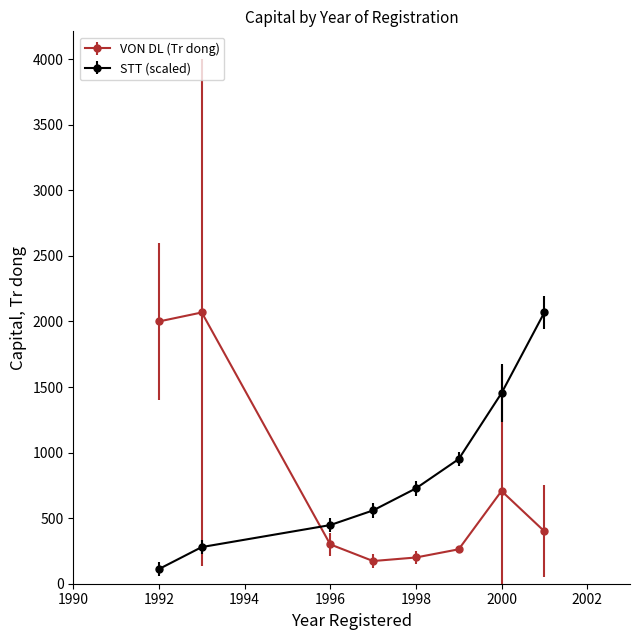

What is the minimum value shown in the chart?

111.8